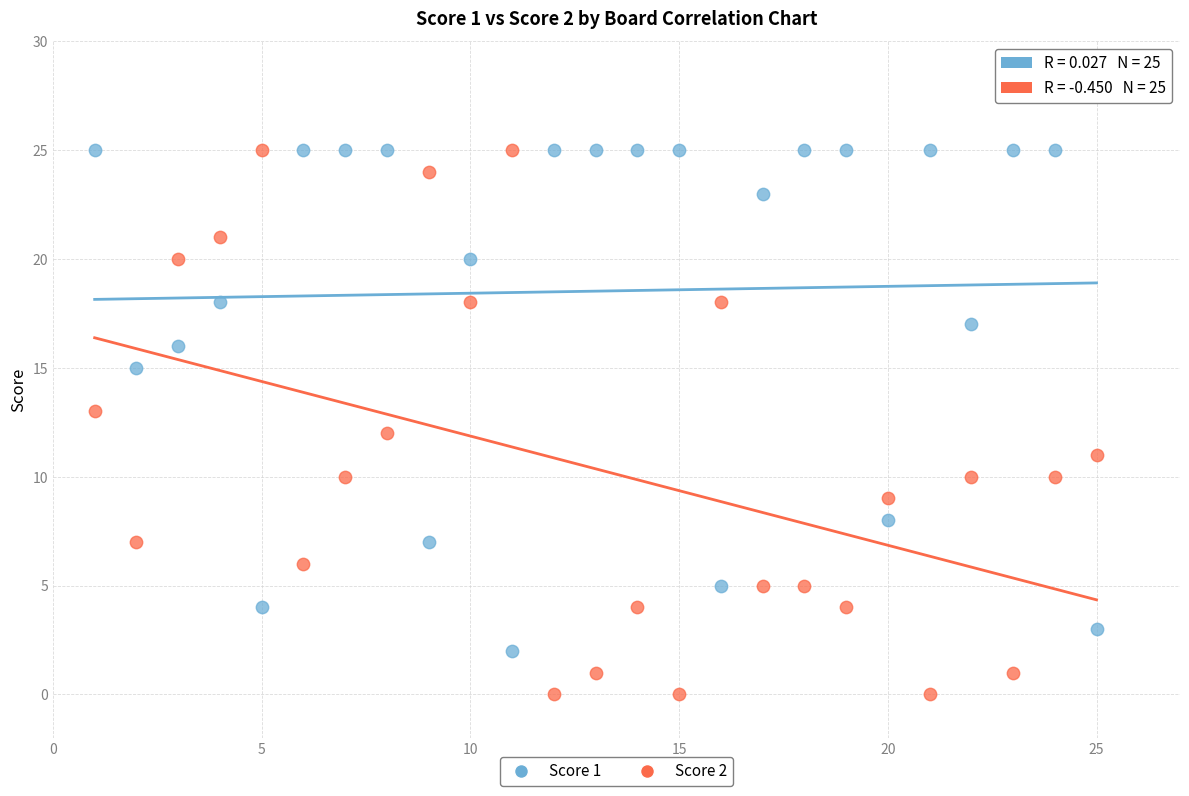

What is the X range (max minus min) for the scatter plot?

24